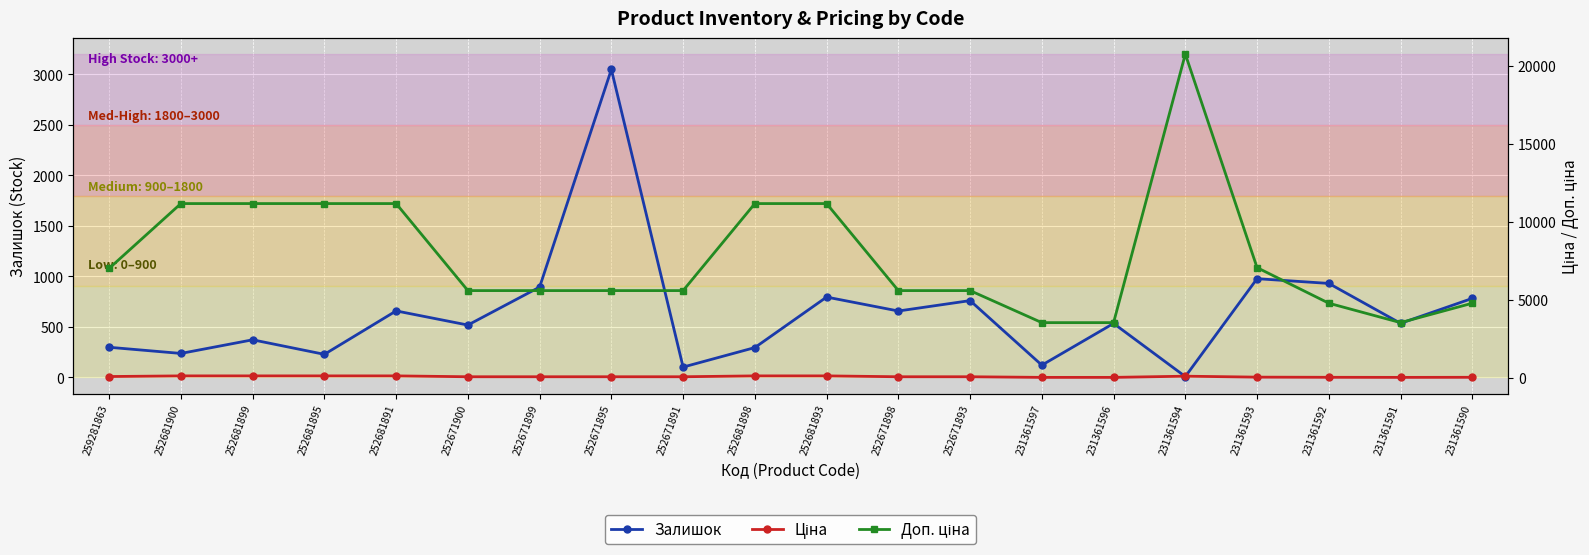

At which category is the sum across all series the highest?

231361594